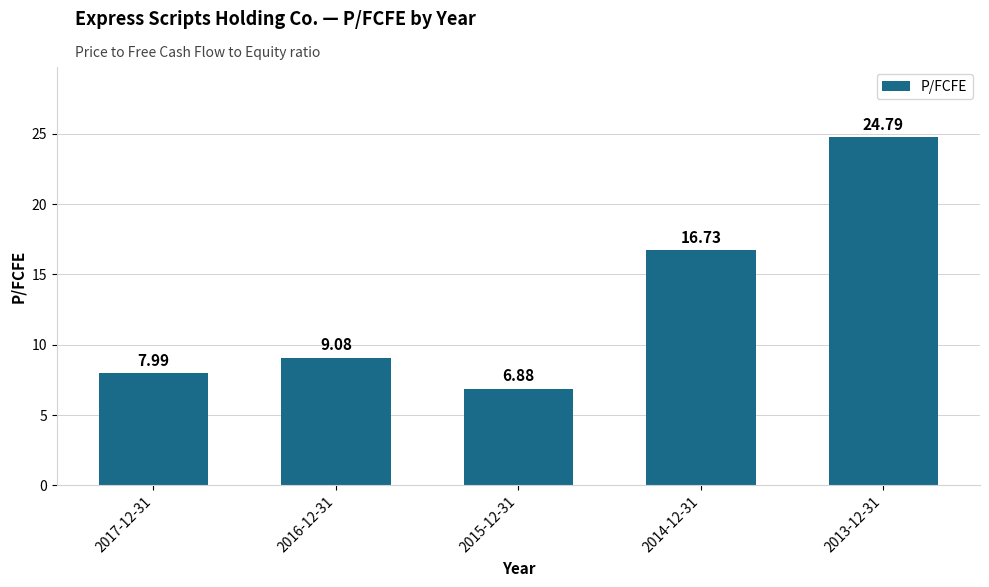

True or false: the data shows 39.6 at 2013-12-31.

False